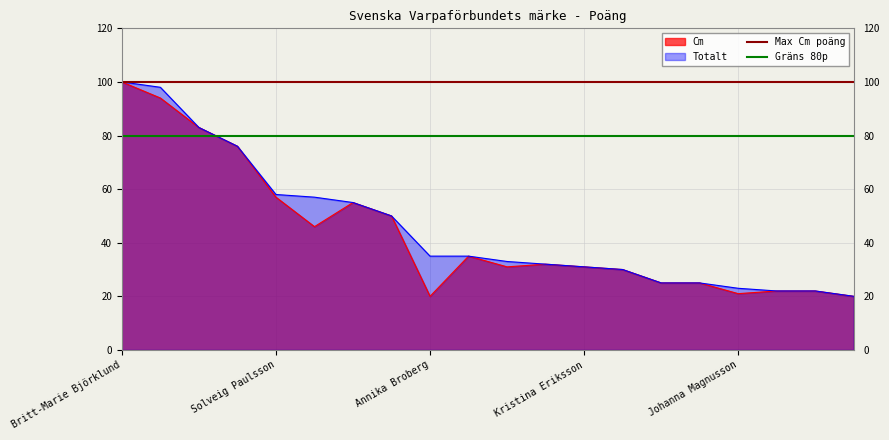

Does the chart display data point markers on the line(s)?

No